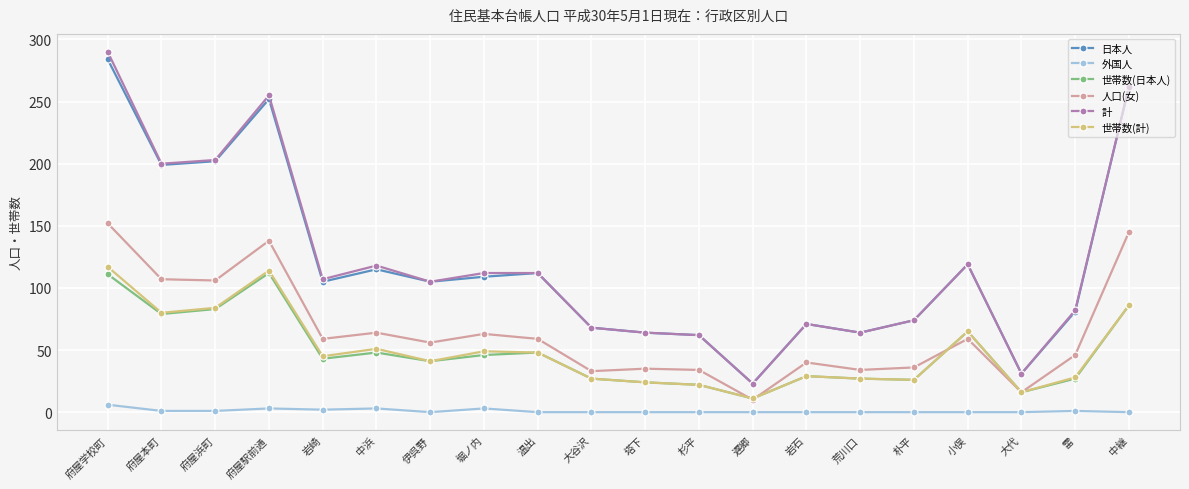

How many distinct data groups are displayed?

6